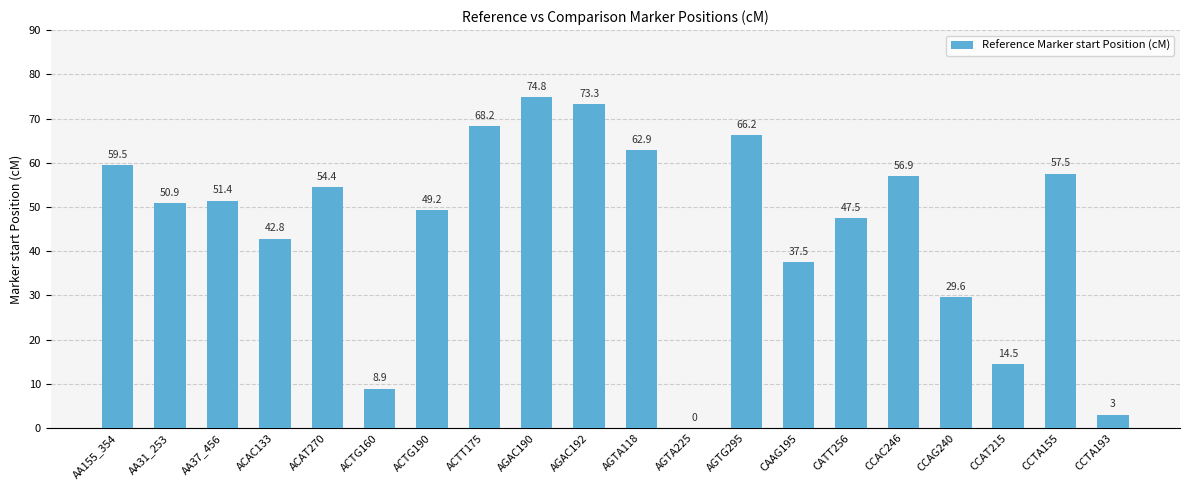

What is the sum of all values?

909.0